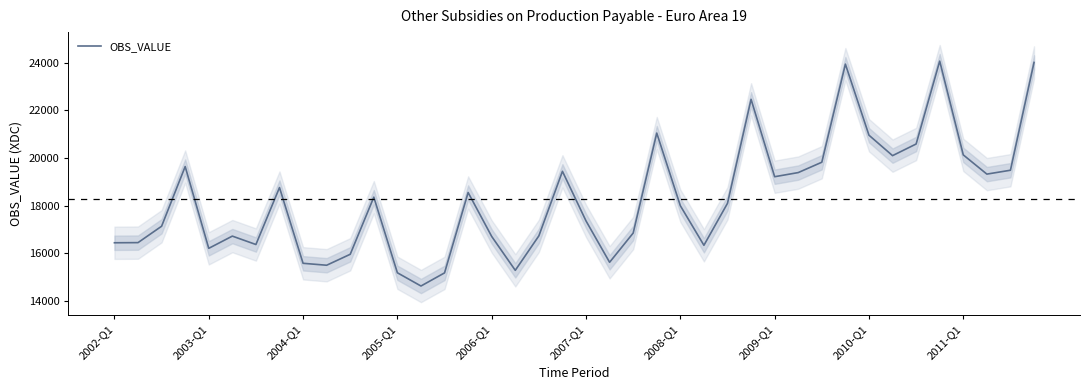

What is the highest value of the OBS_VALUE series?

24058.5